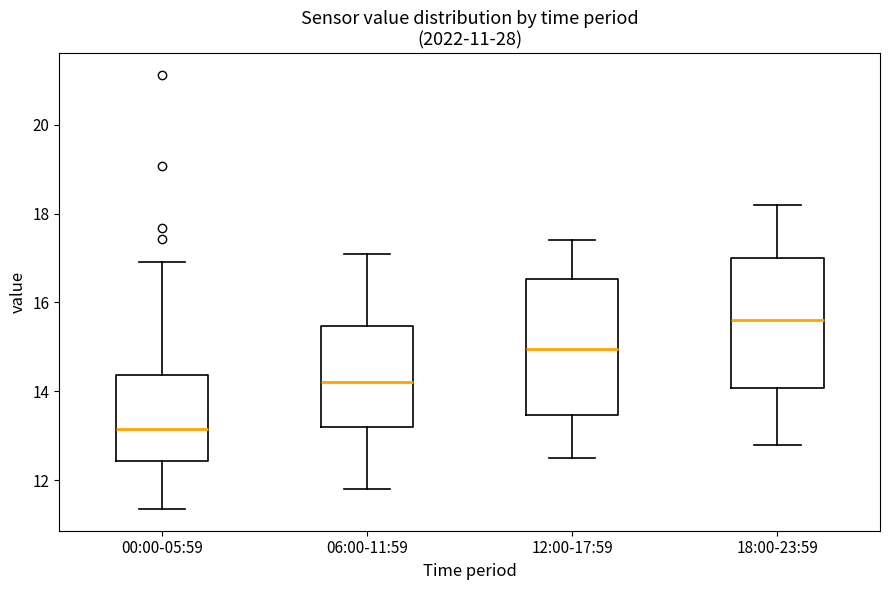

Which box's median line is the highest?

18:00-23:59